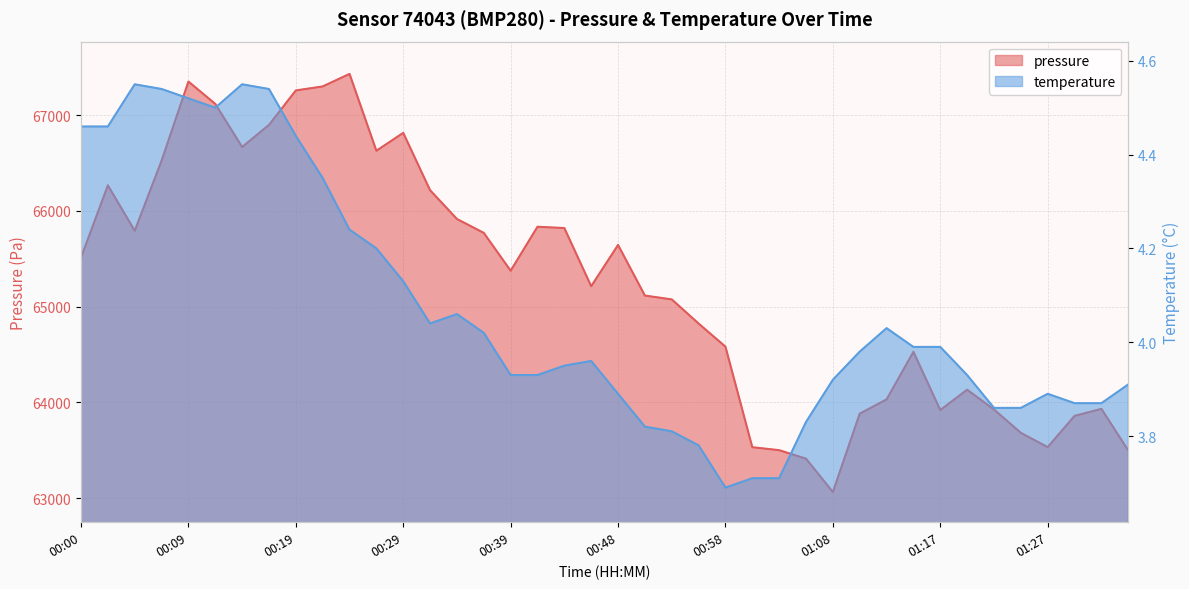

True or false: temperature and pressure cross at least once.

False